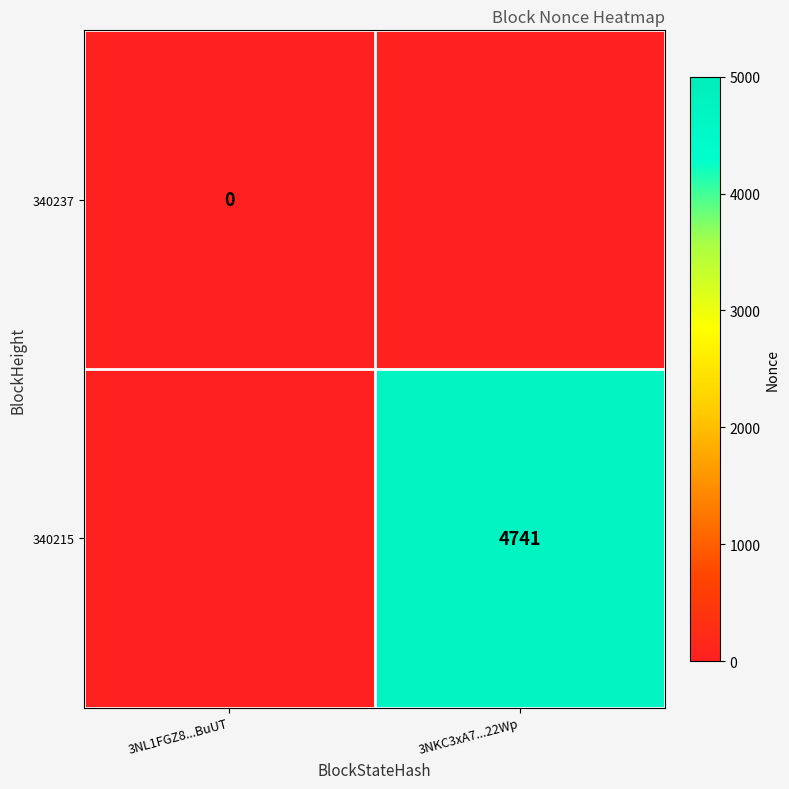

The 340215 series shows 4741 at 3NKC3xA7...22Wp. True or false?

True